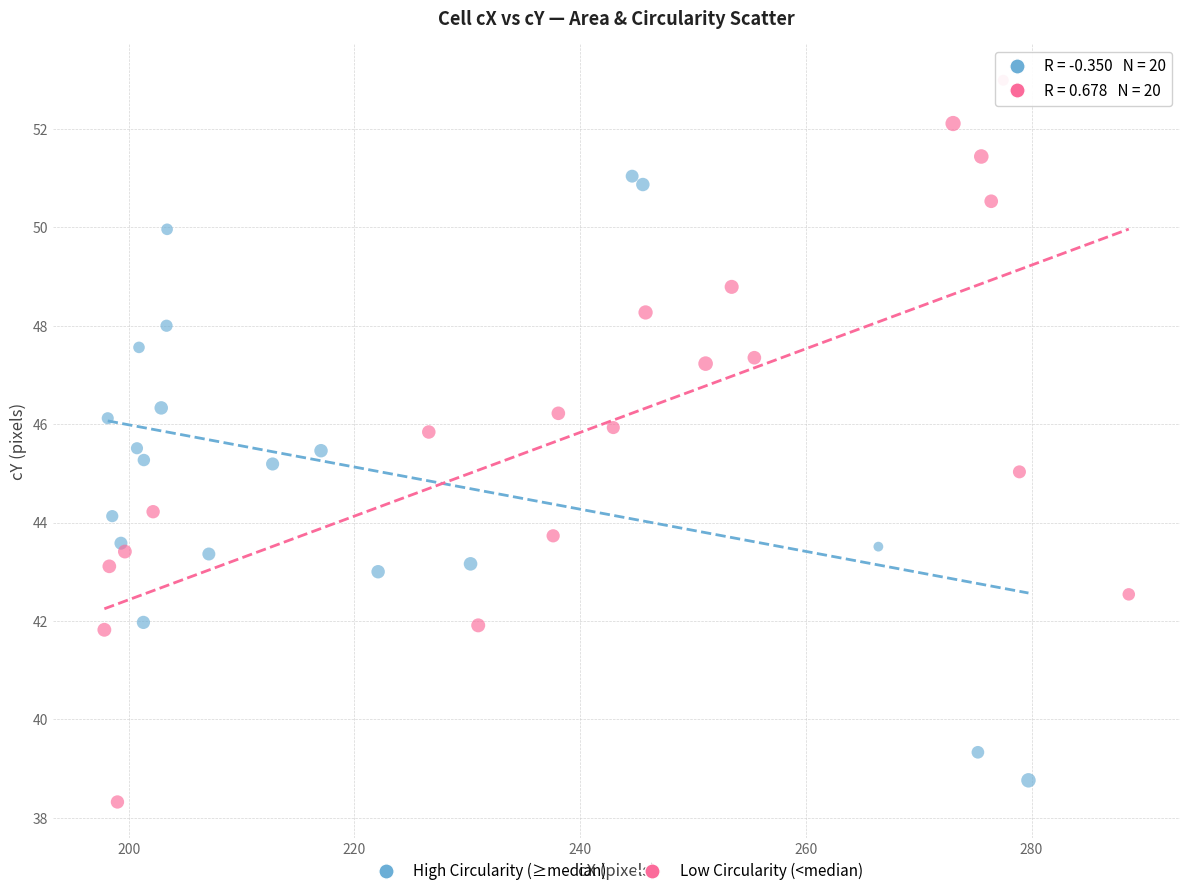

Which series has the largest Y range (max minus min)?

Low Circularity (<median)